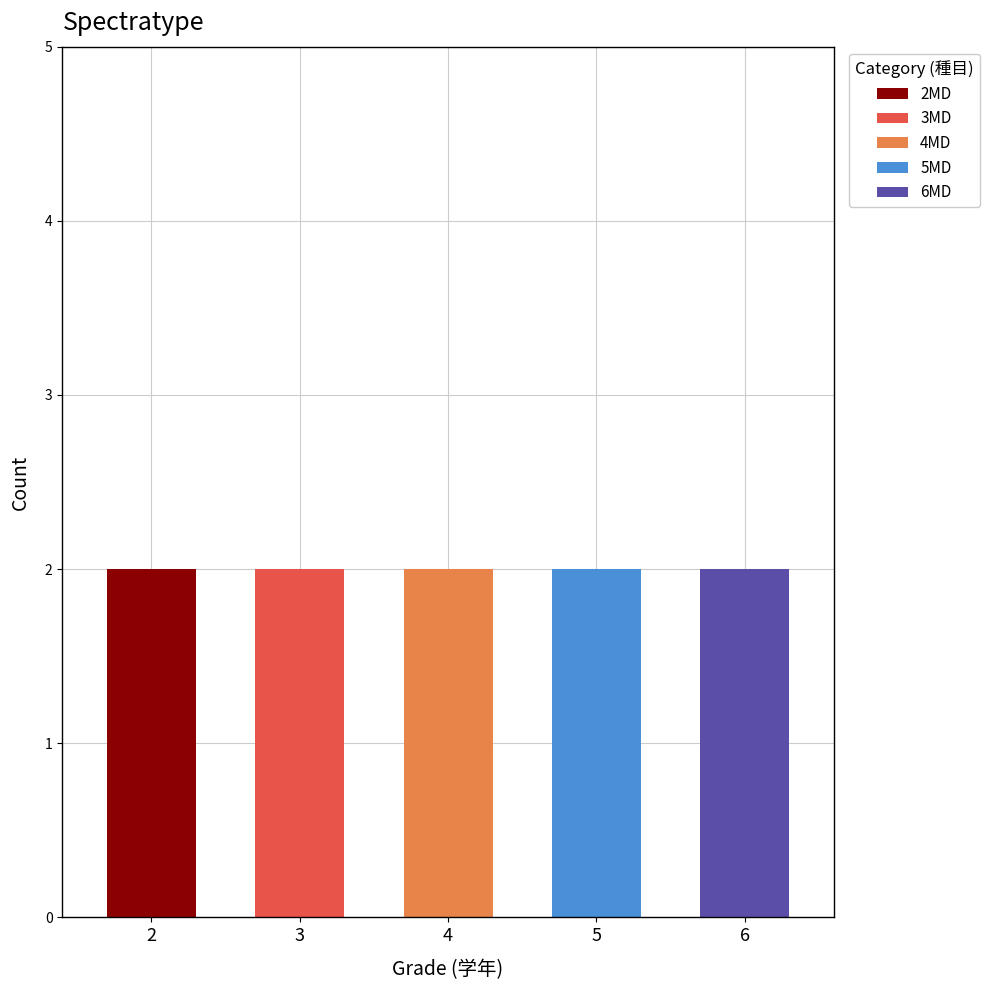

Reading left to right, transcribe the values for 2MD.

2=2	3=0	4=0	5=0	6=0